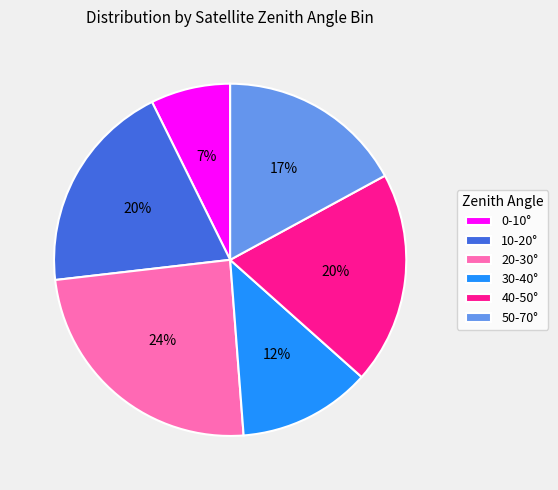

To the nearest percent, what portion does 40-50° represent?

20%